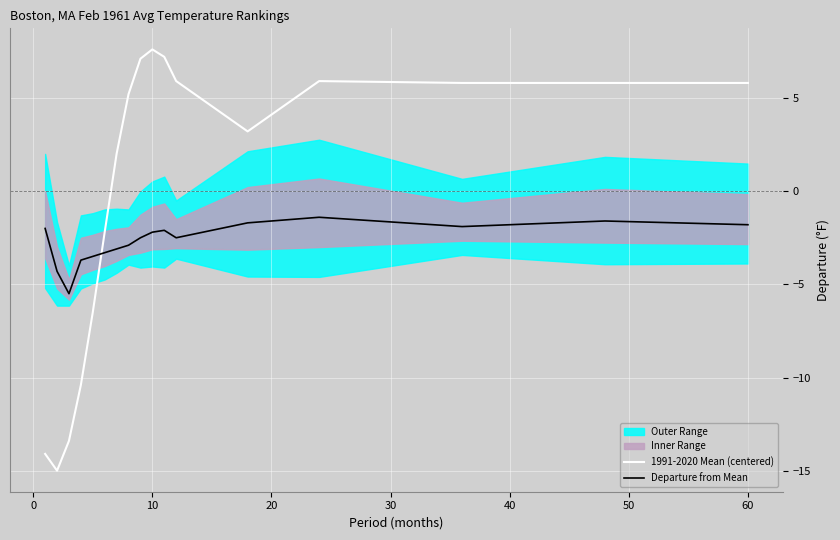

What is the difference between the maximum and second lowest values in the Departure from Mean series?

2.9